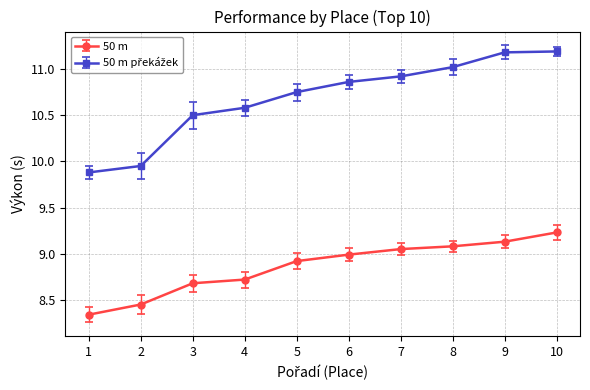

What is the value of the 50 m point at the 6th from the left?

9.0